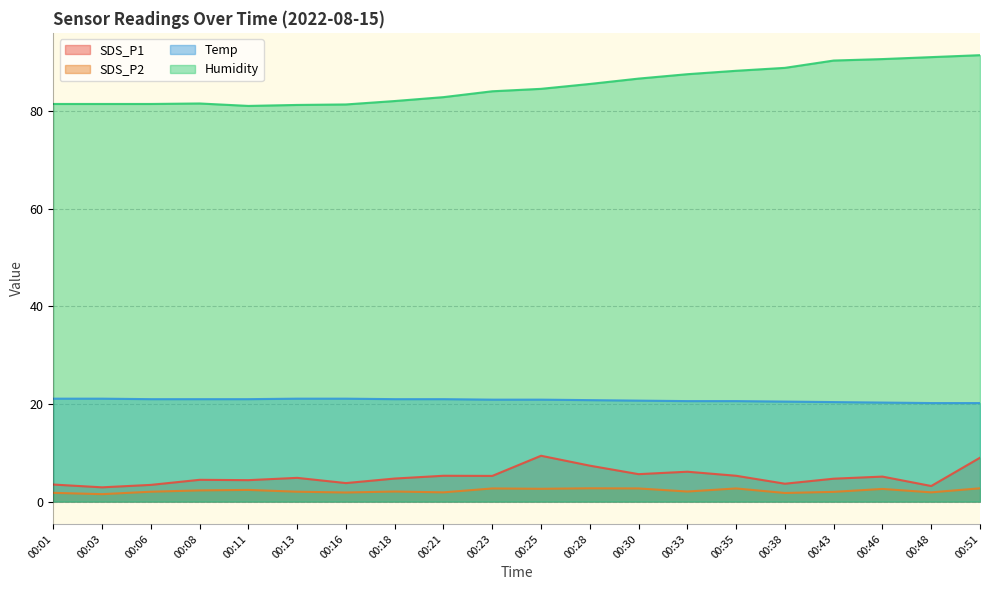

Is it true that Humidity equals 81.5 at 00:01?

True